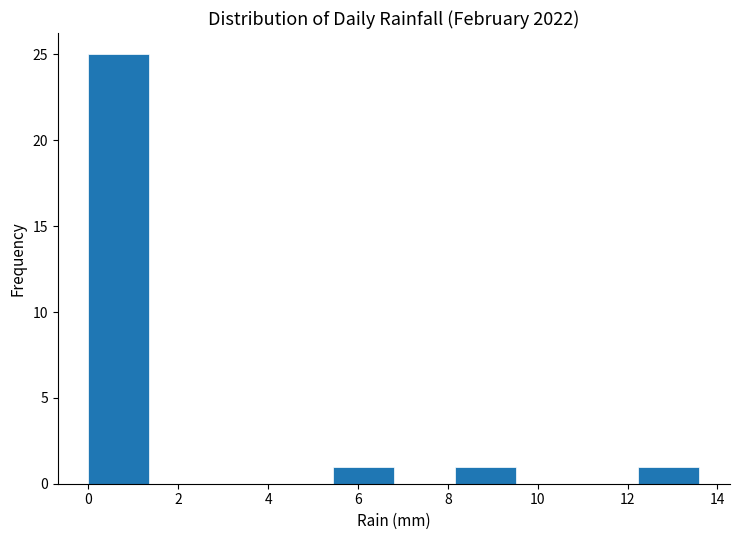

Reading left to right, transcribe this chart: for each bar, give the range it covers on the x-axis and its height. Neither the bar edges nor the heights are printed on the chart, so give them approximately, as read against the axes.

0.00 to 1.36: 25
1.36 to 2.72: 0
2.72 to 4.08: 0
4.08 to 5.44: 0
5.44 to 6.80: 1
6.80 to 8.16: 0
8.16 to 9.52: 1
9.52 to 10.88: 0
10.88 to 12.24: 0
12.24 to 13.60: 1